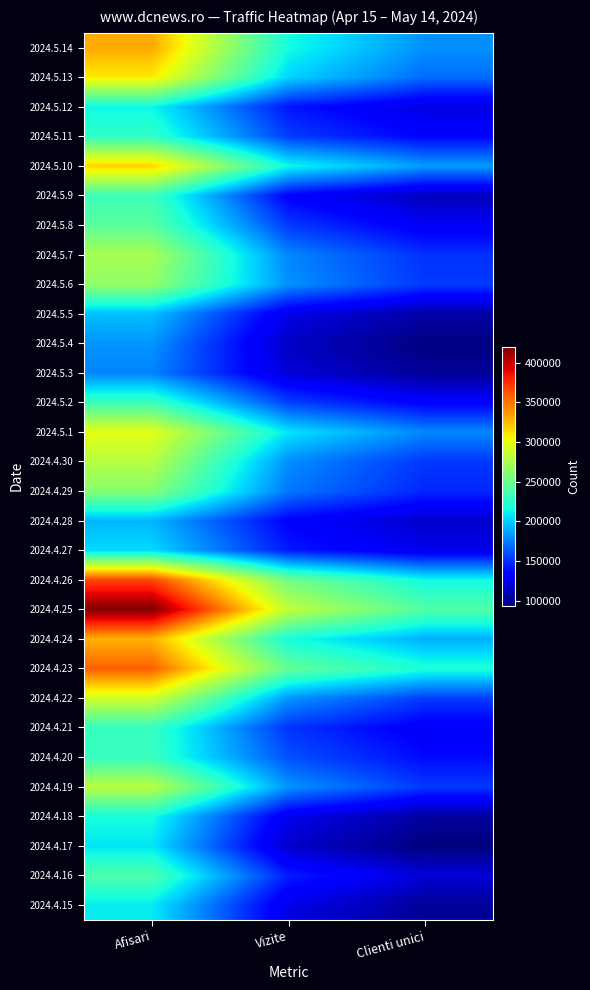

What is the difference between the highest and lowest values at Afisari?

242831